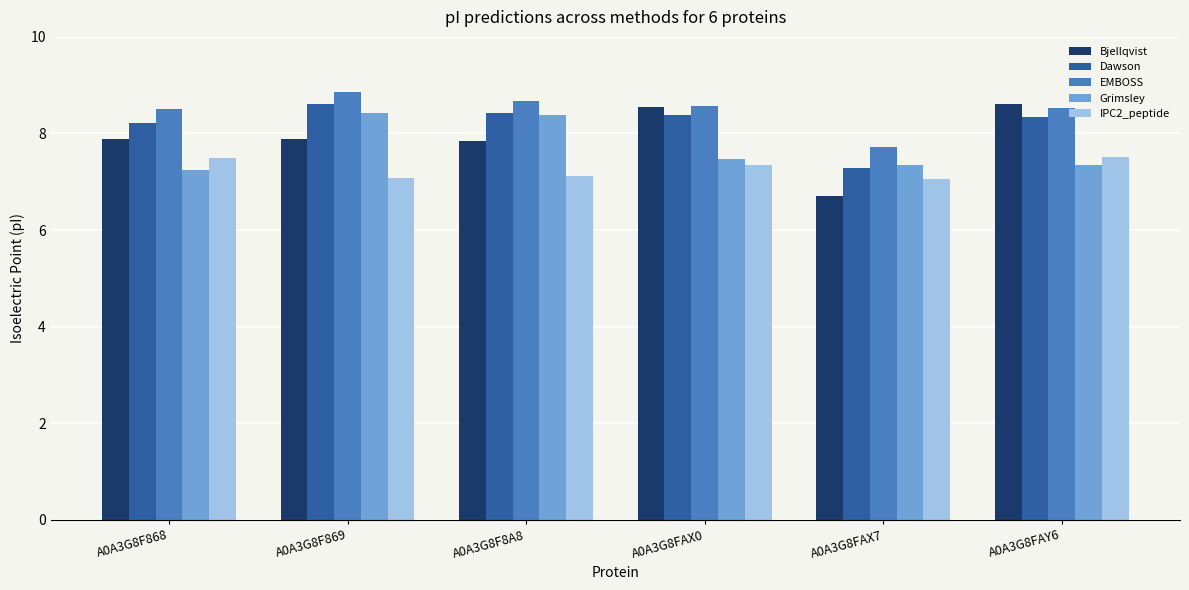

What is the value of the Bjellqvist bar at the 6th from the left?

8.6